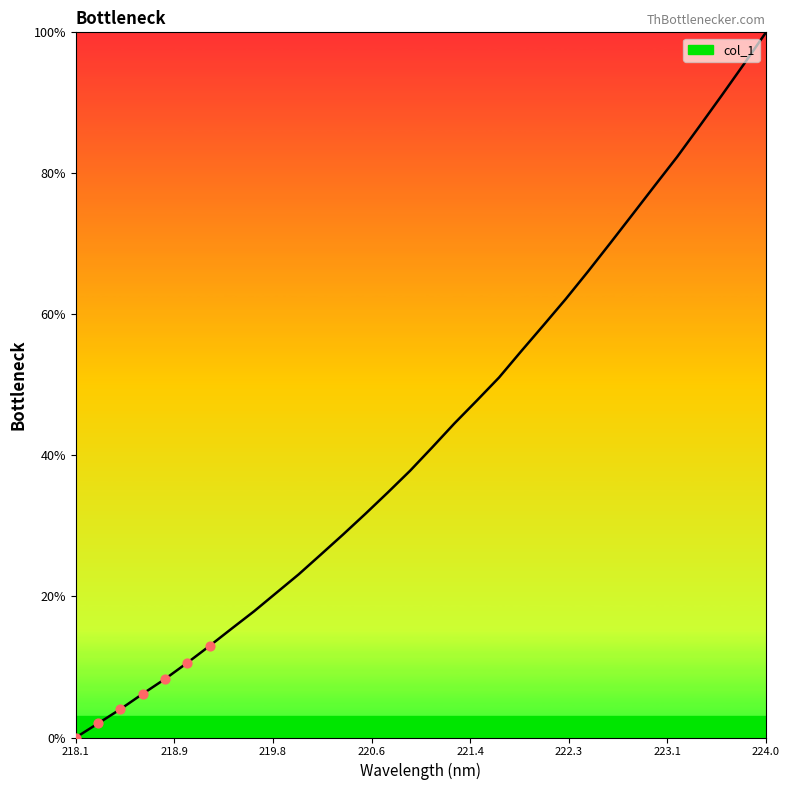

What is the difference between the maximum and minimum values?

100.0